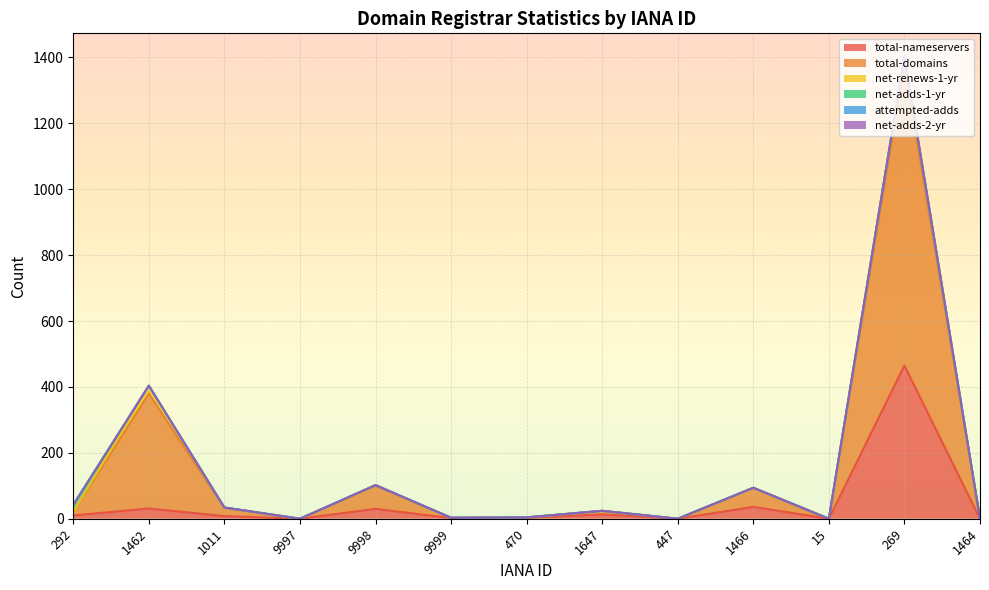

At which category is the sum across all series the highest?

269